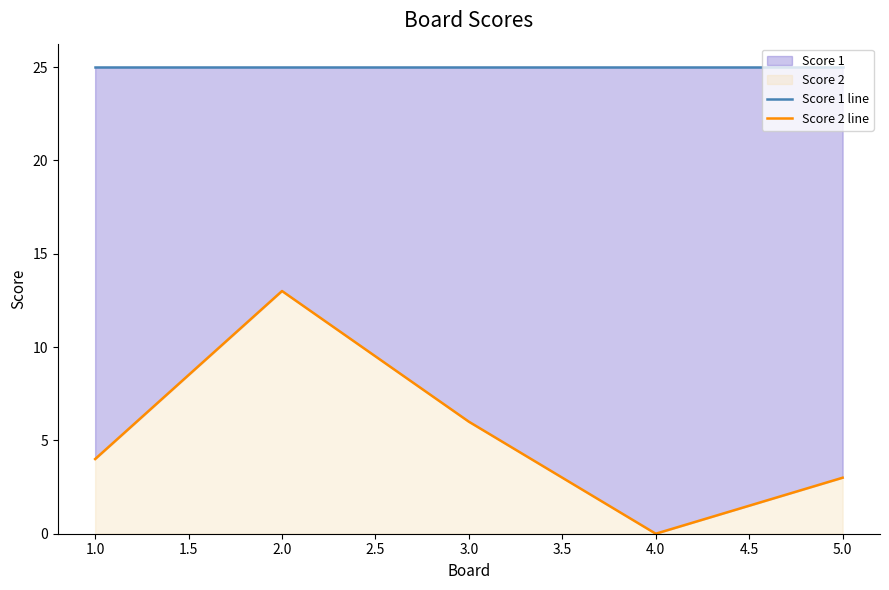

Rank the series by their maximum value, from highest to lowest.

Score 1 line, Score 2 line